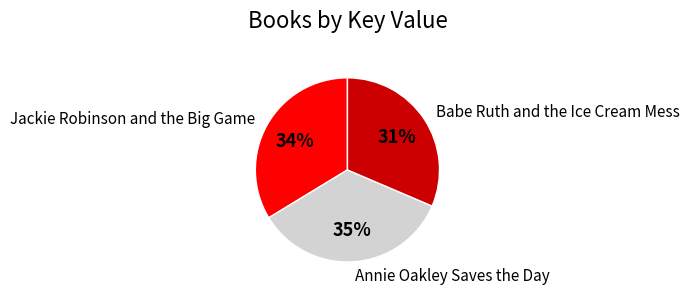

Rank the categories by value from lowest to highest.

Babe Ruth and the Ice Cream Mess, Jackie Robinson and the Big Game, Annie Oakley Saves the Day